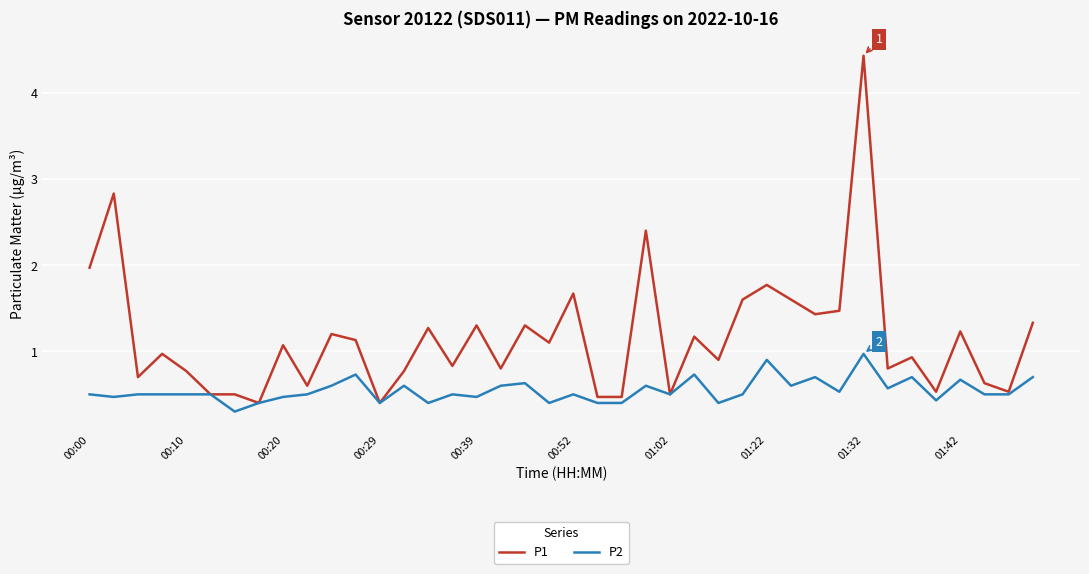

Which series has the largest range (max minus min)?

P1